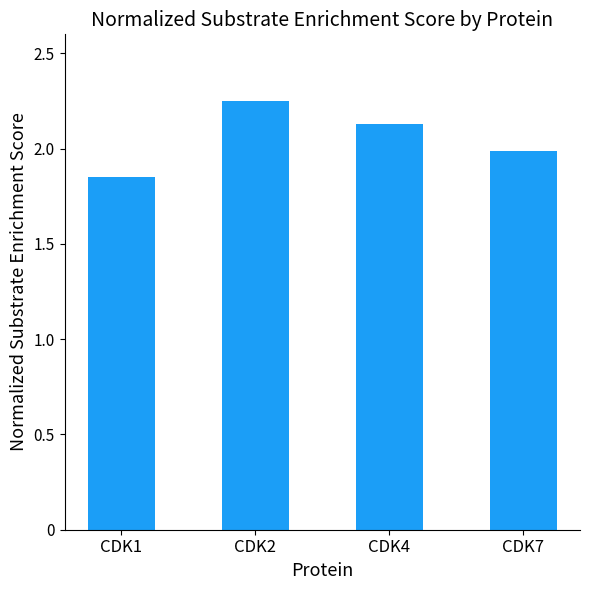

Which has a higher value, CDK1 or CDK4?

CDK4